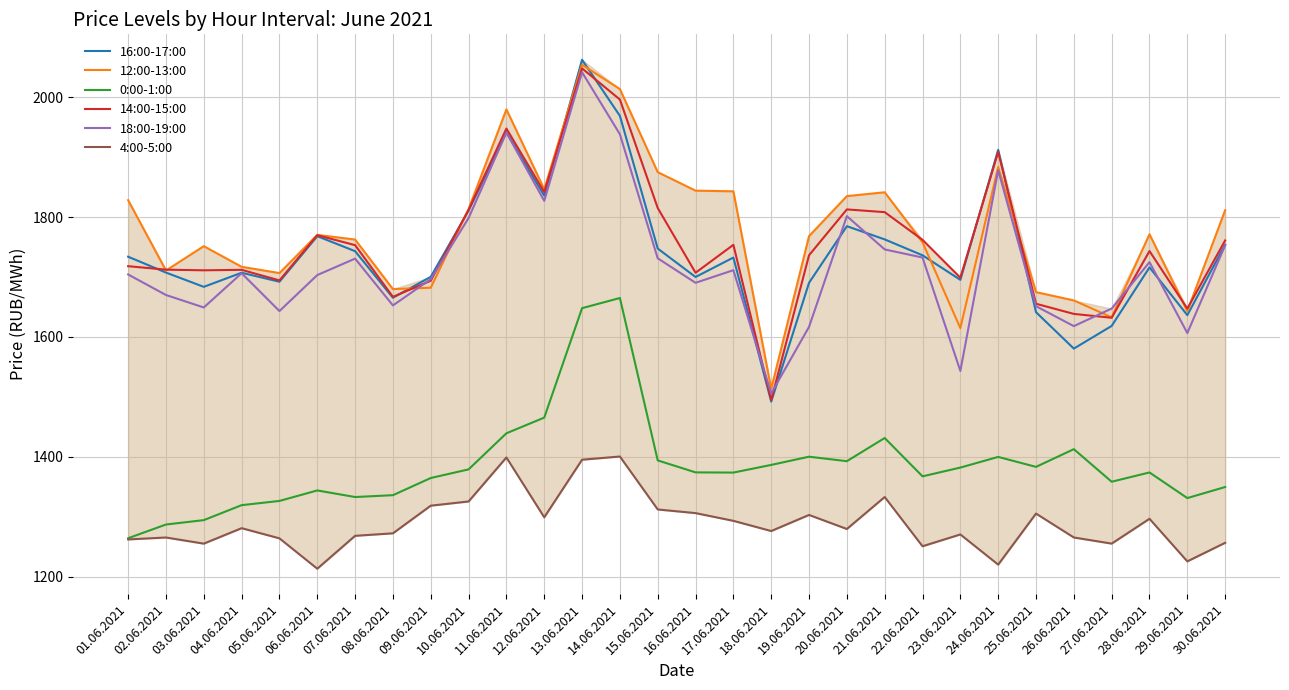

Reading left to right, list all the values displayed in this chart.

16:00-17:00: 01.06.2021=1733.8	02.06.2021=1707.4	03.06.2021=1683.6	04.06.2021=1707.1	05.06.2021=1692.1	06.06.2021=1768.0	07.06.2021=1743.1	08.06.2021=1665.4	09.06.2021=1700.3	10.06.2021=1810.7	11.06.2021=1941.5	12.06.2021=1835.7	13.06.2021=2062.3	14.06.2021=1968.8	15.06.2021=1747.5	16.06.2021=1700.0	17.06.2021=1732.5	18.06.2021=1492.1	19.06.2021=1690.3	20.06.2021=1784.7	21.06.2021=1762.7	22.06.2021=1736.2	23.06.2021=1695.3	24.06.2021=1912.1	25.06.2021=1641.3	26.06.2021=1580.6	27.06.2021=1618.4	28.06.2021=1716.1	29.06.2021=1636.4	30.06.2021=1753.8
12:00-13:00: 01.06.2021=1828.2	02.06.2021=1710.8	03.06.2021=1751.4	04.06.2021=1717.0	05.06.2021=1706.5	06.06.2021=1770.3	07.06.2021=1762.5	08.06.2021=1679.8	09.06.2021=1682.1	10.06.2021=1813.3	11.06.2021=1979.6	12.06.2021=1846.4	13.06.2021=2054.0	14.06.2021=2013.5	15.06.2021=1874.9	16.06.2021=1844.0	17.06.2021=1843.0	18.06.2021=1513.5	19.06.2021=1768.2	20.06.2021=1834.9	21.06.2021=1841.3	22.06.2021=1757.8	23.06.2021=1614.7	24.06.2021=1883.5	25.06.2021=1674.8	26.06.2021=1660.9	27.06.2021=1632.7	28.06.2021=1771.4	29.06.2021=1642.9	30.06.2021=1811.4
0:00-1:00: 01.06.2021=1264.3	02.06.2021=1287.2	03.06.2021=1294.5	04.06.2021=1319.4	05.06.2021=1326.5	06.06.2021=1344.0	07.06.2021=1333.0	08.06.2021=1336.1	09.06.2021=1364.7	10.06.2021=1379.1	11.06.2021=1439.3	12.06.2021=1465.5	13.06.2021=1648.0	14.06.2021=1665.0	15.06.2021=1394.1	16.06.2021=1374.1	17.06.2021=1373.8	18.06.2021=1386.6	19.06.2021=1400.3	20.06.2021=1392.8	21.06.2021=1431.5	22.06.2021=1367.5	23.06.2021=1382.1	24.06.2021=1399.9	25.06.2021=1383.3	26.06.2021=1412.8	27.06.2021=1358.5	28.06.2021=1374.0	29.06.2021=1331.2	30.06.2021=1349.7
14:00-15:00: 01.06.2021=1718.0	02.06.2021=1712.2	03.06.2021=1711.2	04.06.2021=1712.0	05.06.2021=1694.3	06.06.2021=1769.8	07.06.2021=1753.1	08.06.2021=1666.9	09.06.2021=1693.8	10.06.2021=1812.2	11.06.2021=1947.6	12.06.2021=1841.8	13.06.2021=2047.9	14.06.2021=1996.0	15.06.2021=1815.1	16.06.2021=1707.1	17.06.2021=1753.7	18.06.2021=1494.8	19.06.2021=1736.3	20.06.2021=1812.7	21.06.2021=1808.2	22.06.2021=1762.0	23.06.2021=1698.8	24.06.2021=1908.7	25.06.2021=1655.4	26.06.2021=1638.4	27.06.2021=1632.0	28.06.2021=1743.3	29.06.2021=1647.3	30.06.2021=1760.9
18:00-19:00: 01.06.2021=1704.2	02.06.2021=1670.0	03.06.2021=1649.2	04.06.2021=1706.3	05.06.2021=1643.2	06.06.2021=1703.2	07.06.2021=1730.7	08.06.2021=1652.6	09.06.2021=1696.4	10.06.2021=1798.3	11.06.2021=1940.8	12.06.2021=1827.0	13.06.2021=2041.5	14.06.2021=1938.1	15.06.2021=1731.2	16.06.2021=1690.3	17.06.2021=1711.4	18.06.2021=1505.8	19.06.2021=1616.8	20.06.2021=1801.5	21.06.2021=1746.0	22.06.2021=1732.5	23.06.2021=1543.3	24.06.2021=1878.2	25.06.2021=1651.3	26.06.2021=1618.1	27.06.2021=1647.3	28.06.2021=1724.8	29.06.2021=1606.5	30.06.2021=1752.9
4:00-5:00: 01.06.2021=1262.3	02.06.2021=1265.5	03.06.2021=1255.3	04.06.2021=1281.0	05.06.2021=1264.1	06.06.2021=1213.4	07.06.2021=1268.3	08.06.2021=1272.5	09.06.2021=1318.6	10.06.2021=1325.6	11.06.2021=1399.0	12.06.2021=1299.2	13.06.2021=1395.3	14.06.2021=1400.6	15.06.2021=1312.3	16.06.2021=1306.2	17.06.2021=1293.3	18.06.2021=1276.3	19.06.2021=1303.1	20.06.2021=1279.7	21.06.2021=1333.0	22.06.2021=1250.9	23.06.2021=1270.6	24.06.2021=1220.2	25.06.2021=1305.4	26.06.2021=1265.5	27.06.2021=1255.3	28.06.2021=1296.7	29.06.2021=1225.7	30.06.2021=1256.7